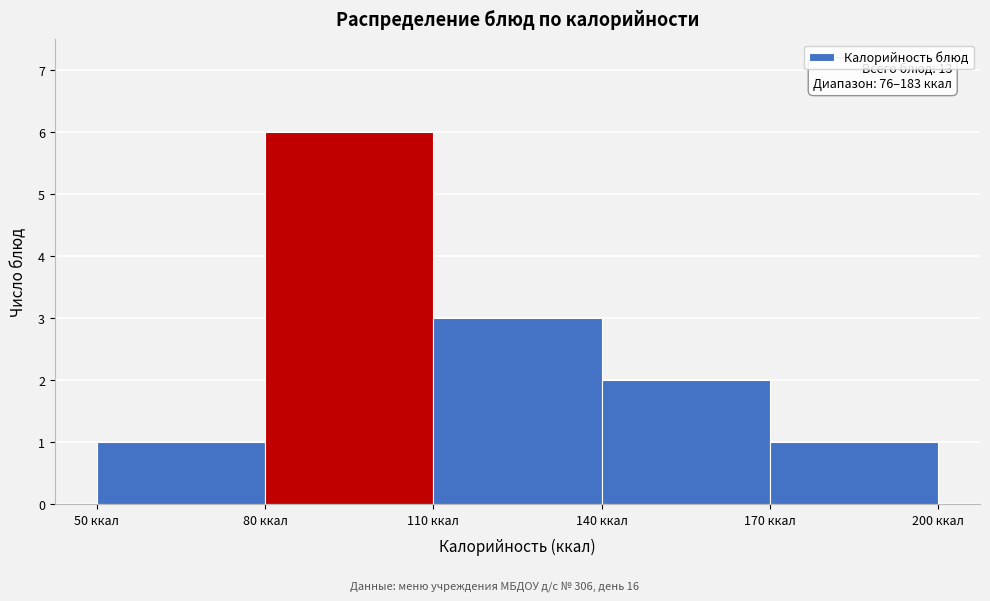

Which range on the x-axis has the tallest bar?

80 to 110